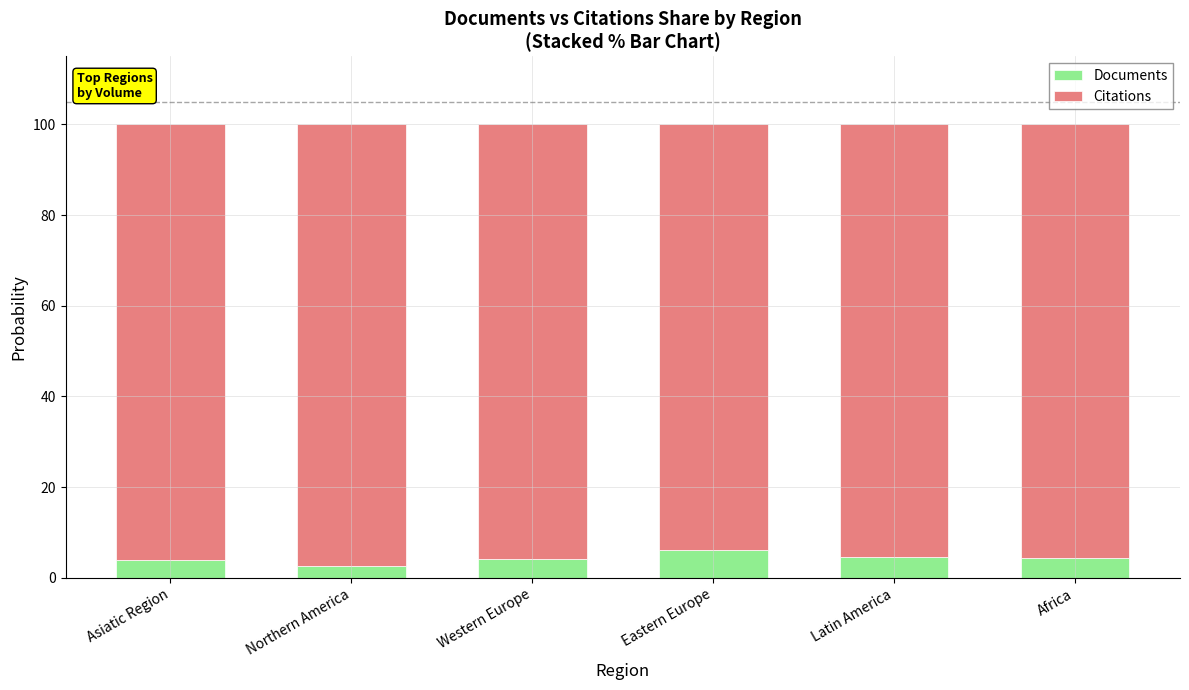

How many series are shown in this chart?

2